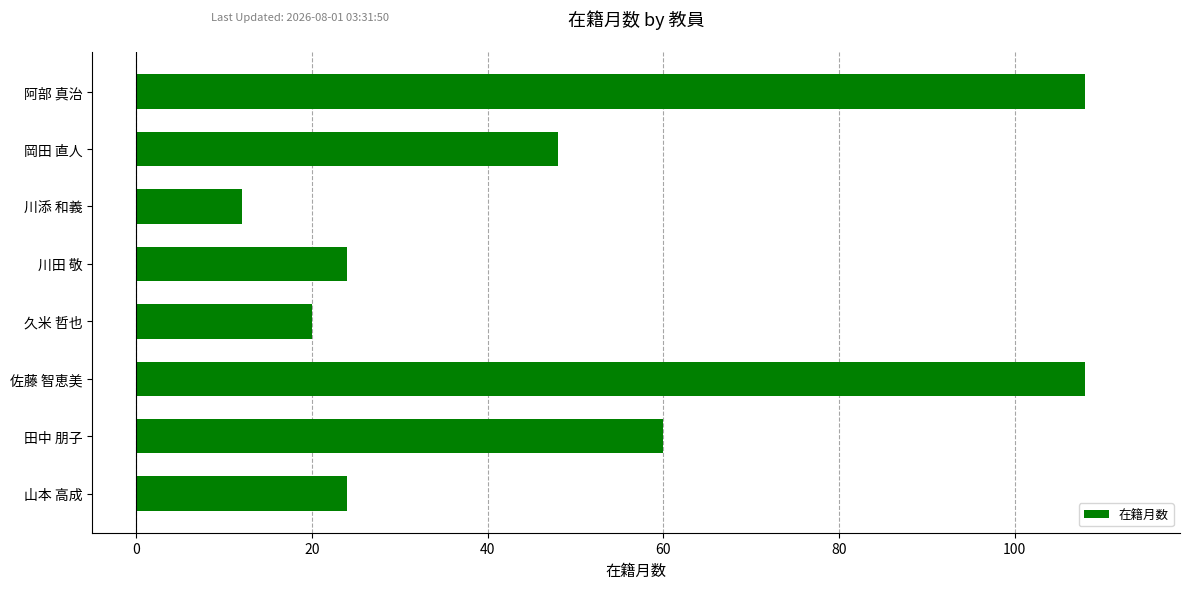

Count the number of data series in this chart.

1